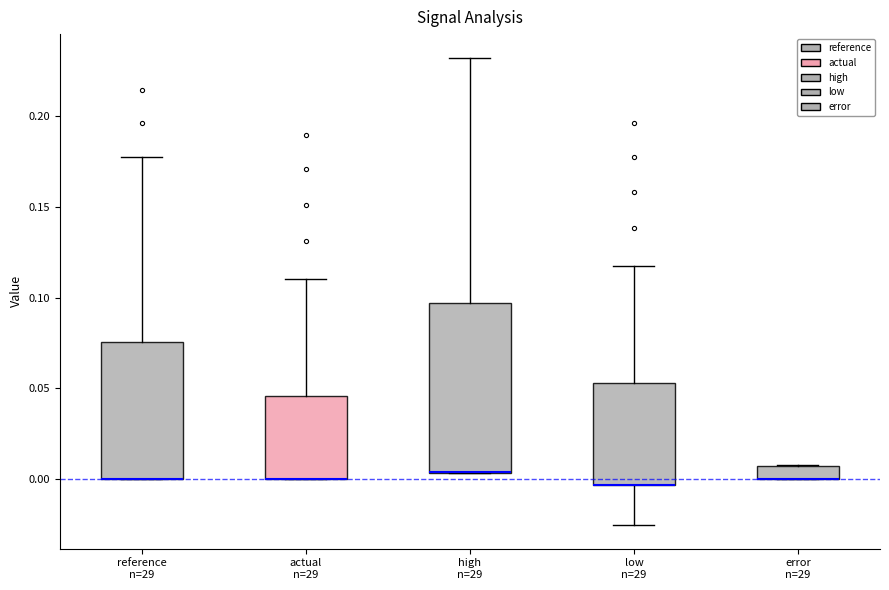

Which box is the tallest, from its lower edge to its upper edge?

high n=29